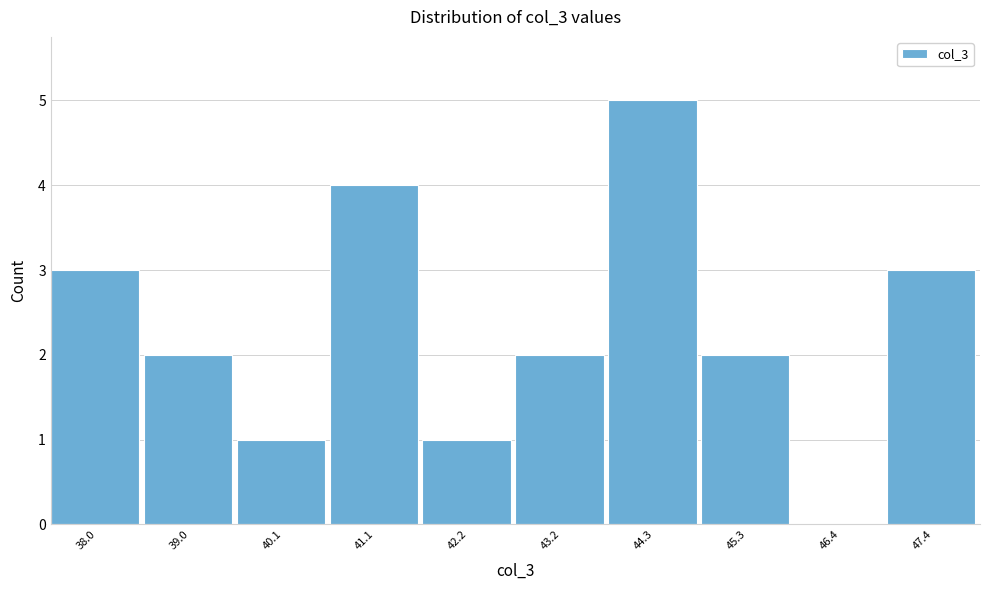

Over which range of the x-axis is the bar tallest?

43.8 to 44.8